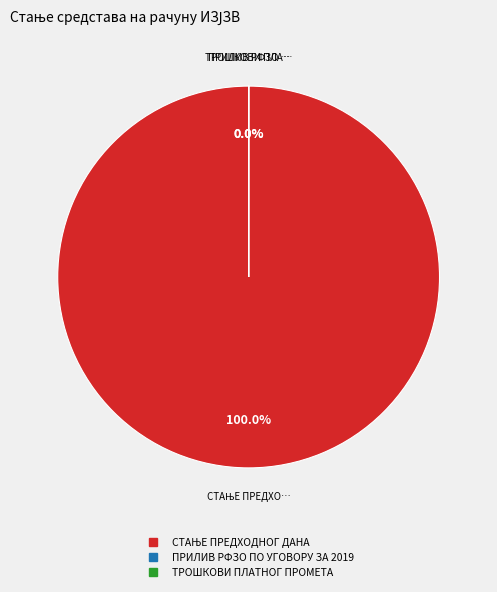

What is the largest slice in the pie chart?

СТАЊЕ ПРЕДХОДНОГ ДАНА